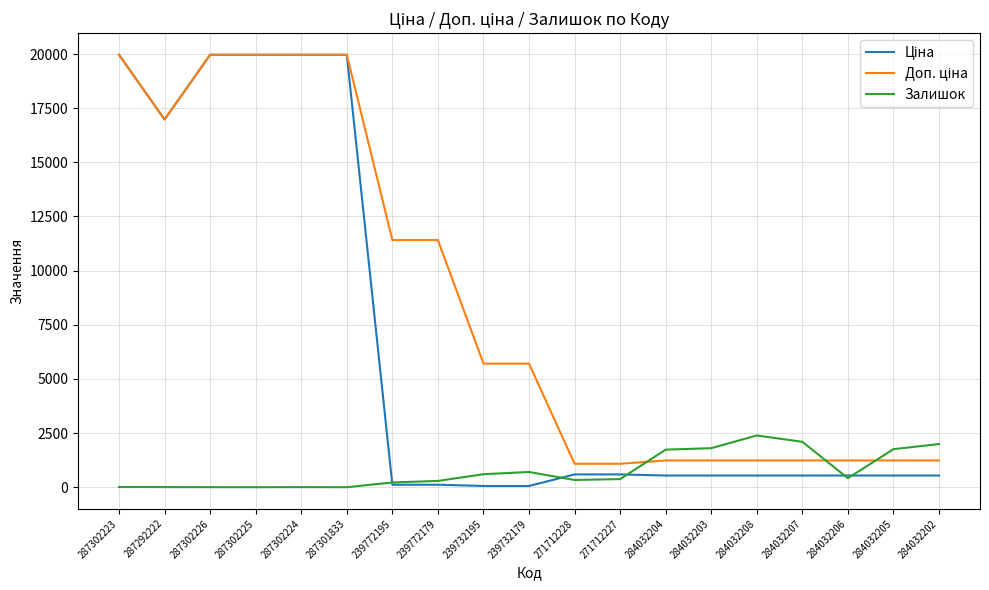

The Залишок series shows 334.0 at 271712228. True or false?

True